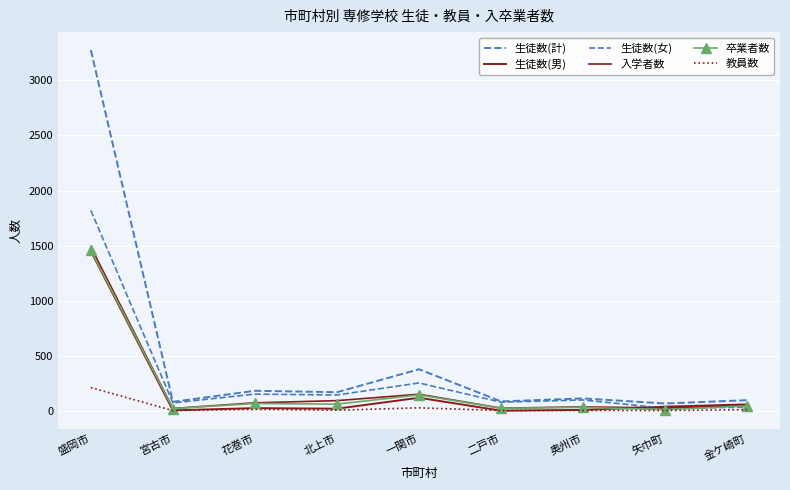

What is the greatest value displayed?

3271